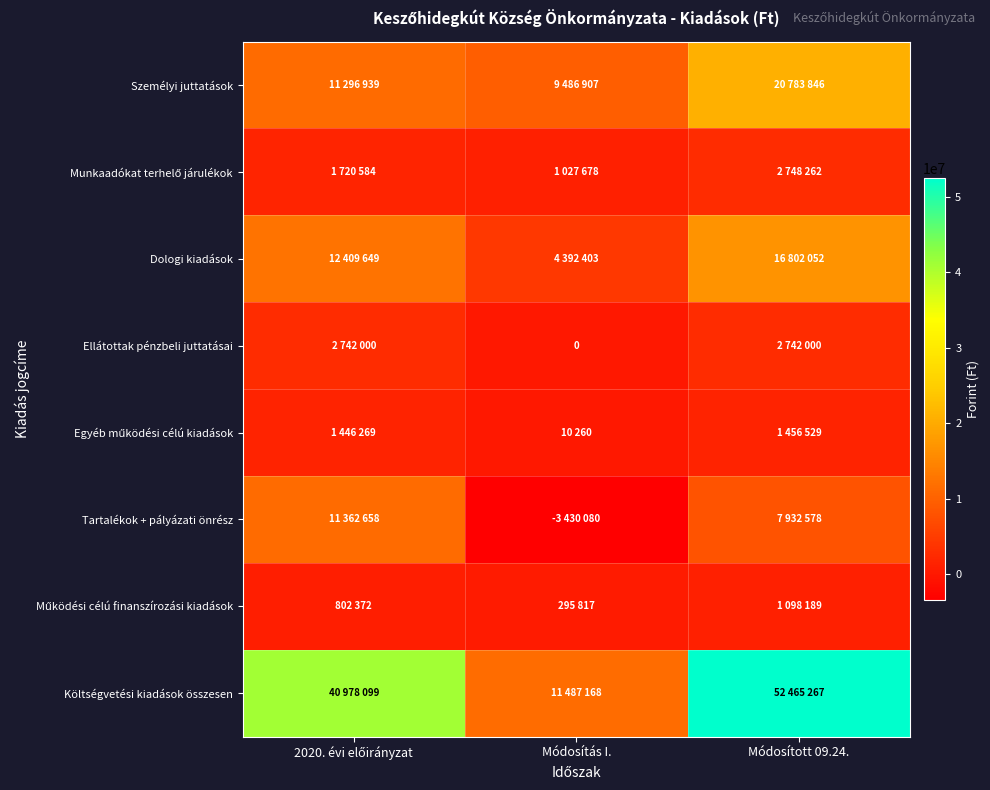

What is the difference between the highest and lowest values at 2020. évi előirányzat?

40175727